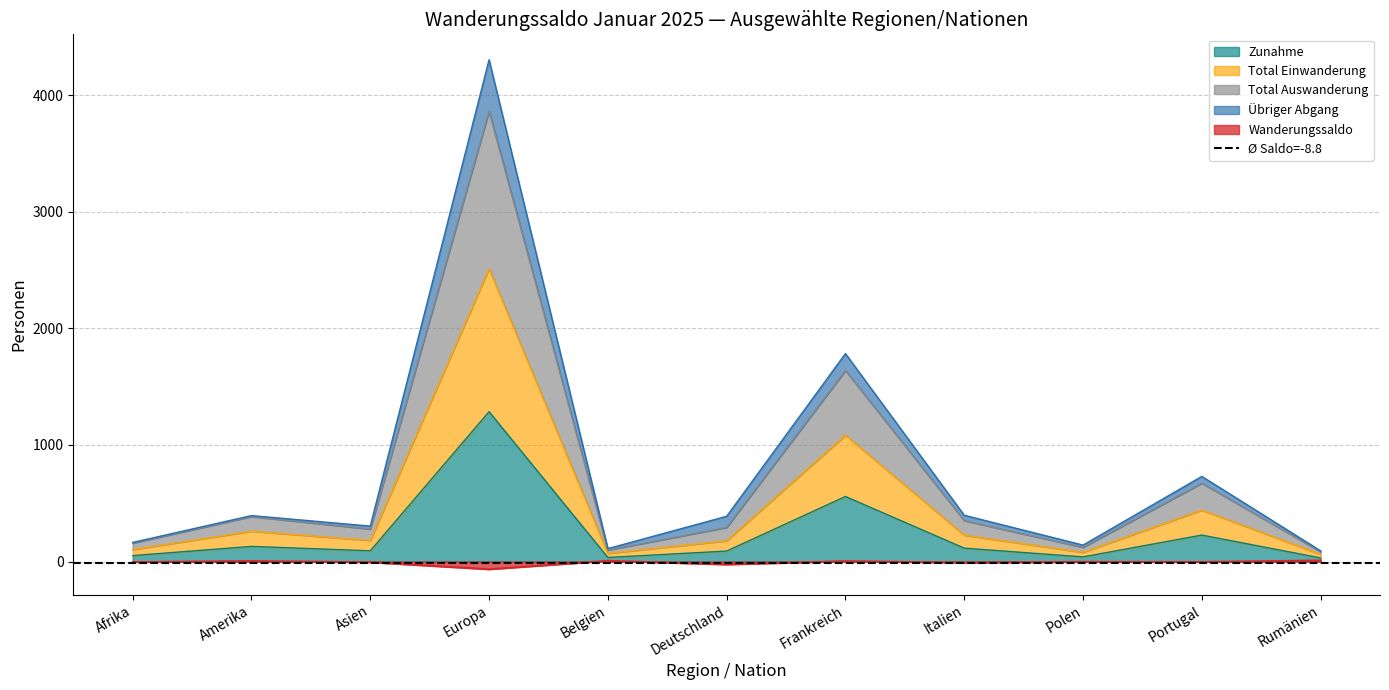

Is the value of Wanderungssaldo at Asien greater than the value of Zunahme at Italien?

No